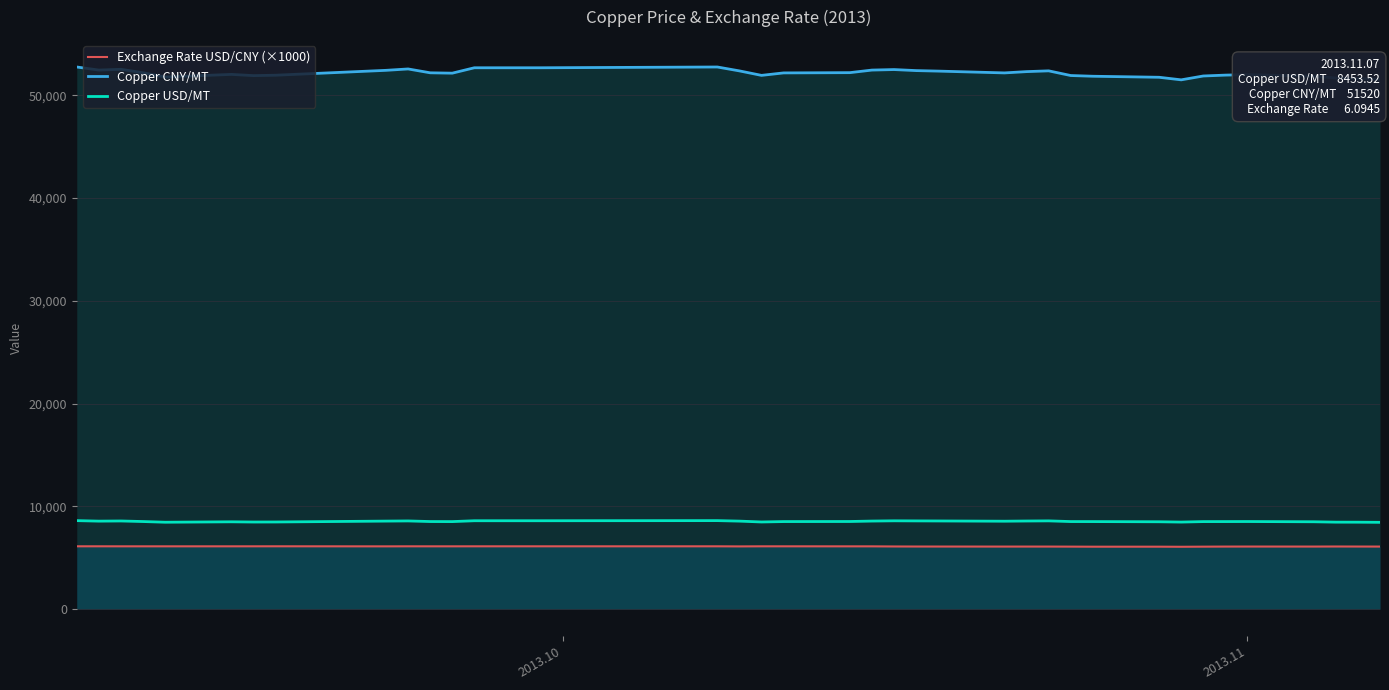

What is the difference between the maximum and second lowest values in the Copper CNY/MT series?

1230.0